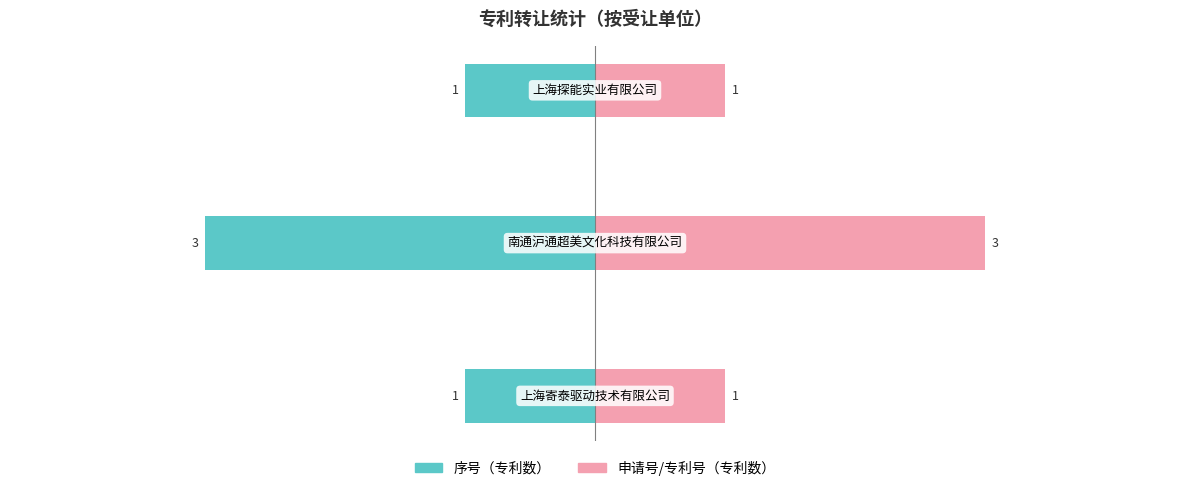

How many values in the 申请号/专利号（专利数） series exceed 1?

1